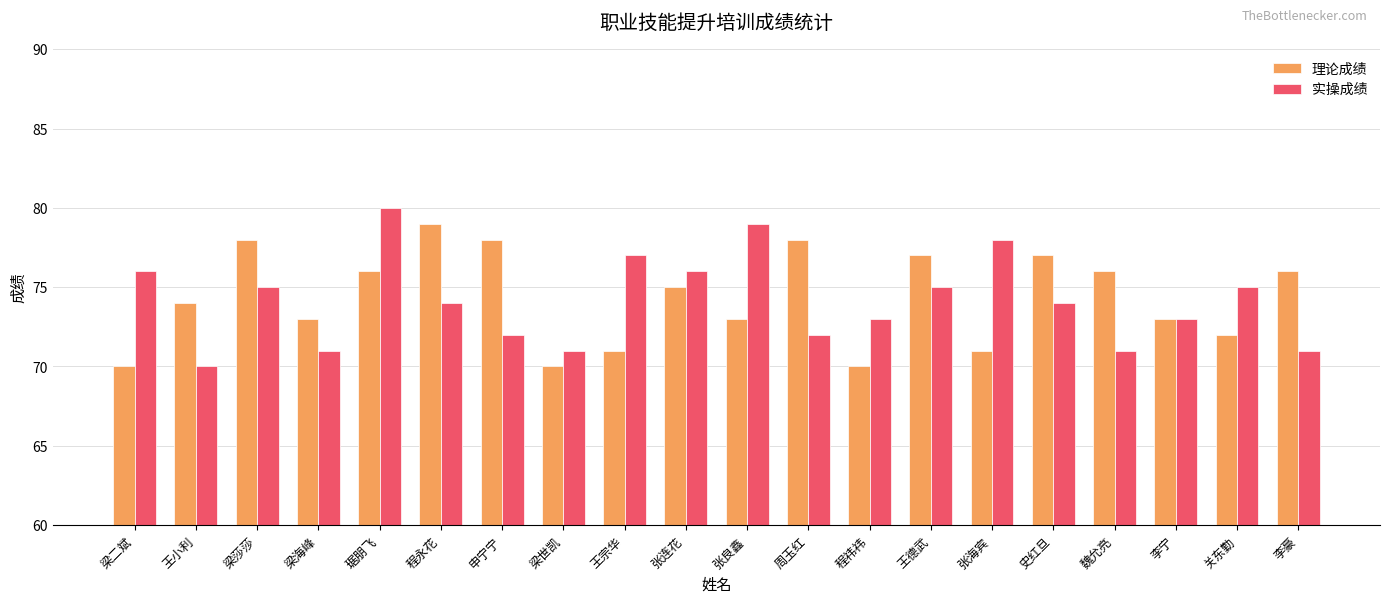

How many bars are there in each group?

2